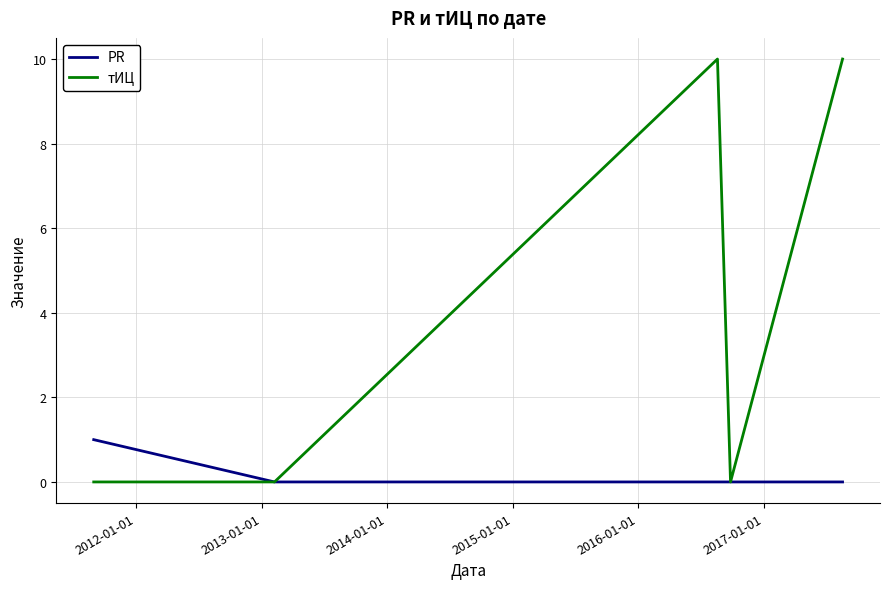

True or false: тИЦ has more than 2 points higher than both neighbors.

False